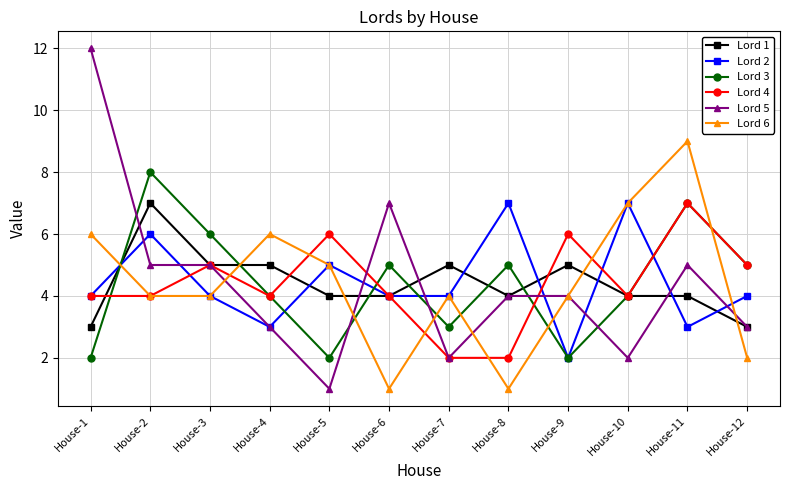

What is the average value of the Lord 4 series?

4